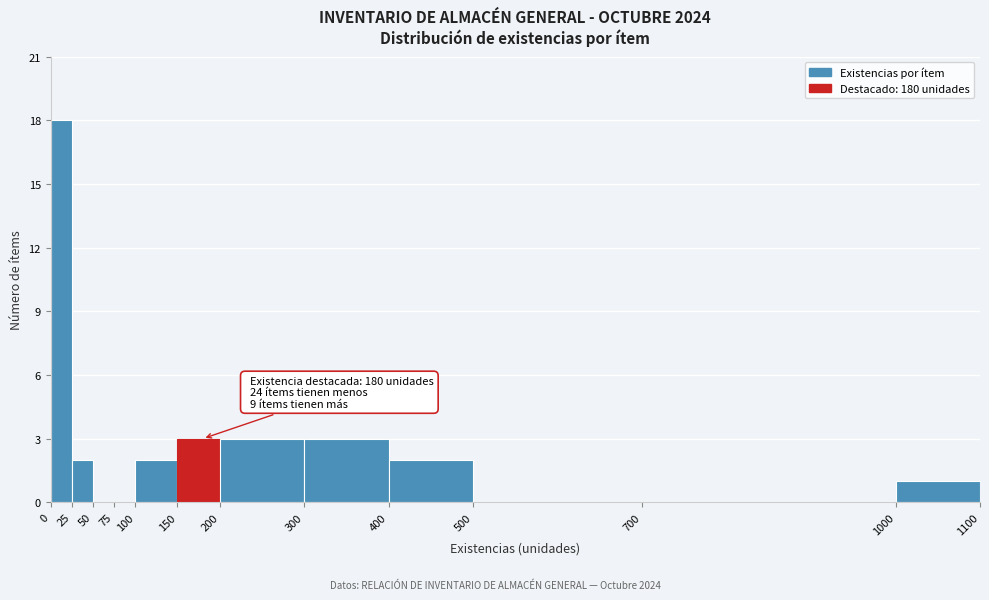

Over which range of the x-axis is the bar tallest?

0 to 25